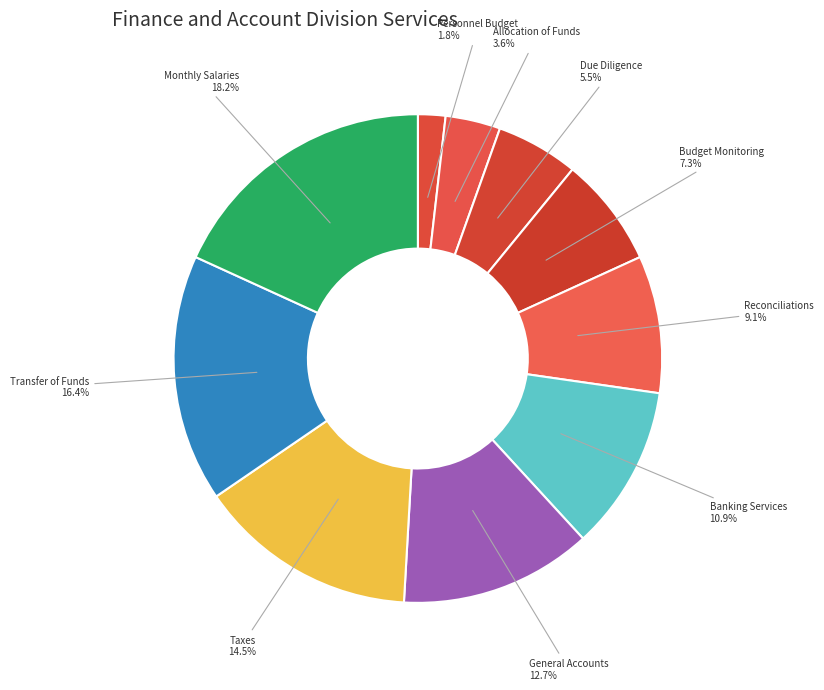

What portion of the pie excludes Taxes?

85.5%